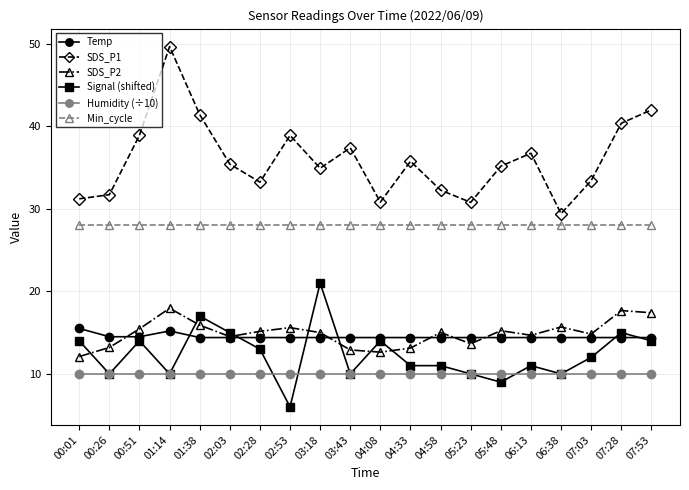

Rank the series by their maximum value, from lowest to highest.

Humidity (÷10), Temp, SDS_P2, Signal (shifted), Min_cycle, SDS_P1